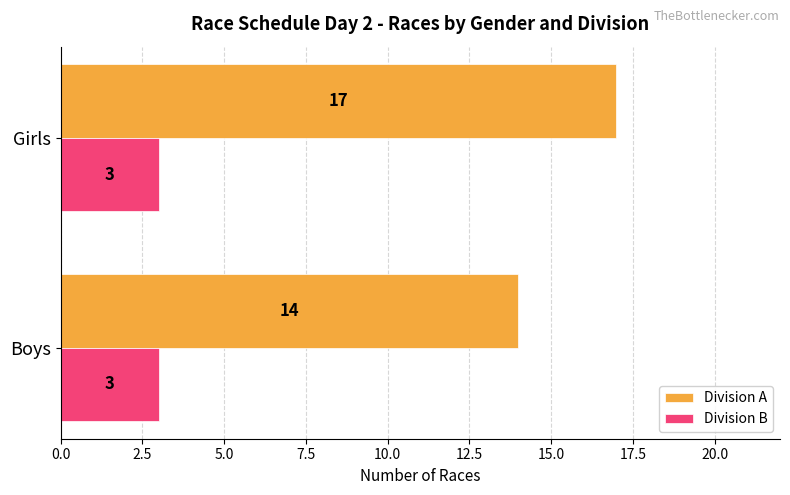

List the series in order of their overall mean, lowest first.

Division B, Division A